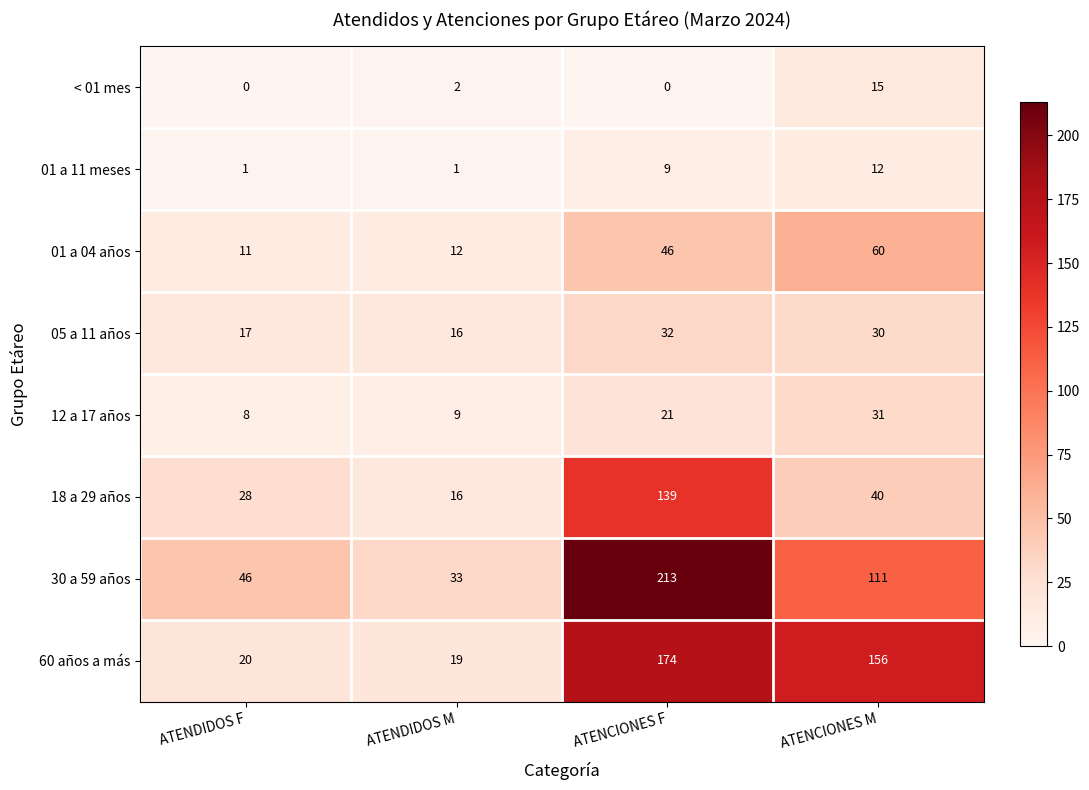

Is the value of < 01 mes at ATENDIDOS F greater than the value of 18 a 29 años at ATENCIONES M?

No